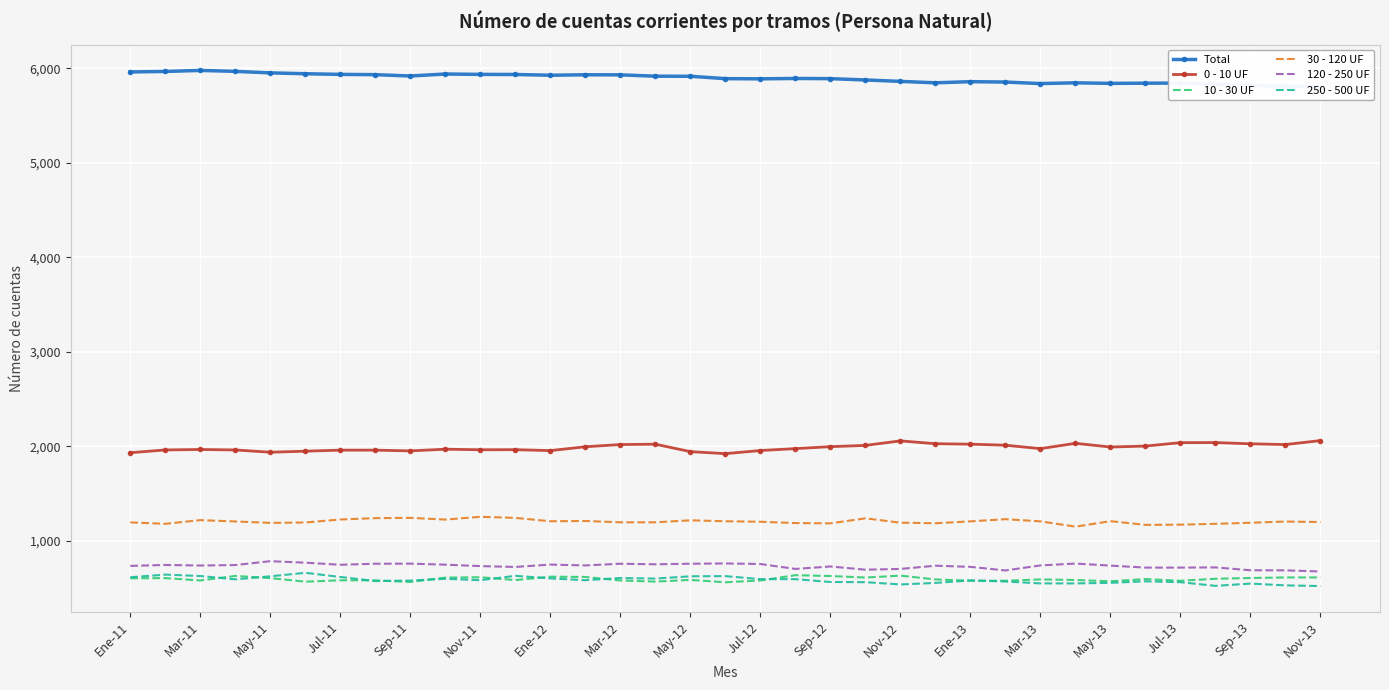

How many data points in 30 - 120 UF are above 1206?

17